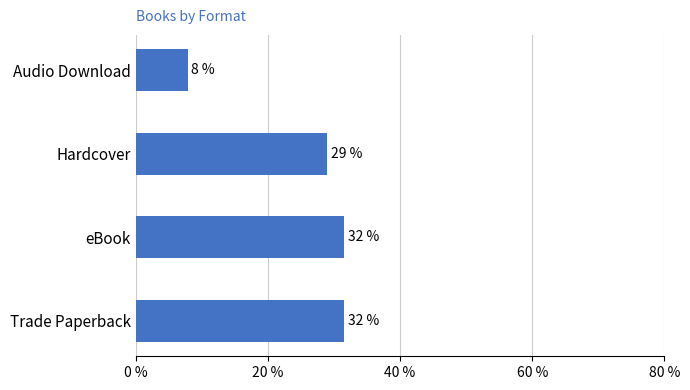

Are the bars horizontal?

Yes